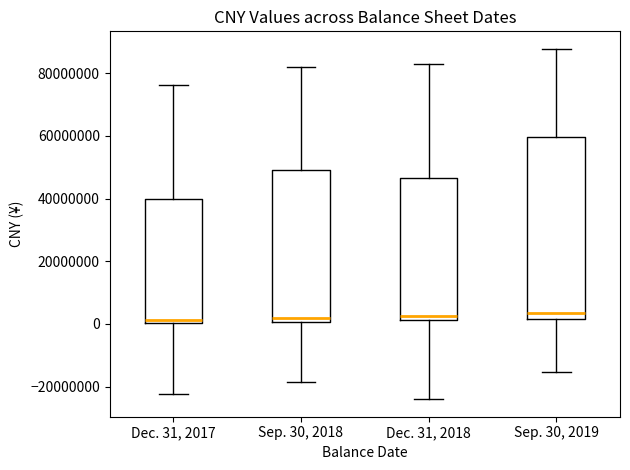

Comparing the boxes themselves (not the whiskers), which one is the tallest?

Sep. 30, 2019